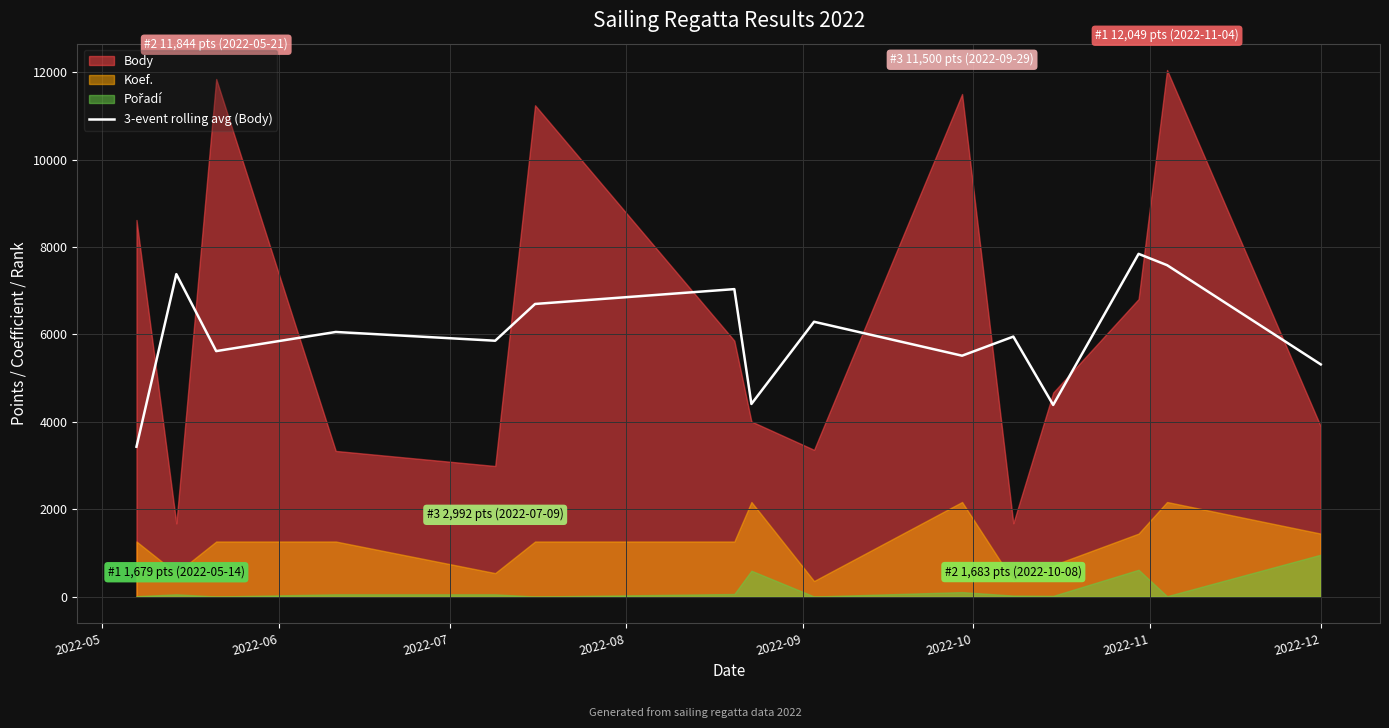

What is the lowest value of the 3-event rolling avg (Body) series?

3432.7